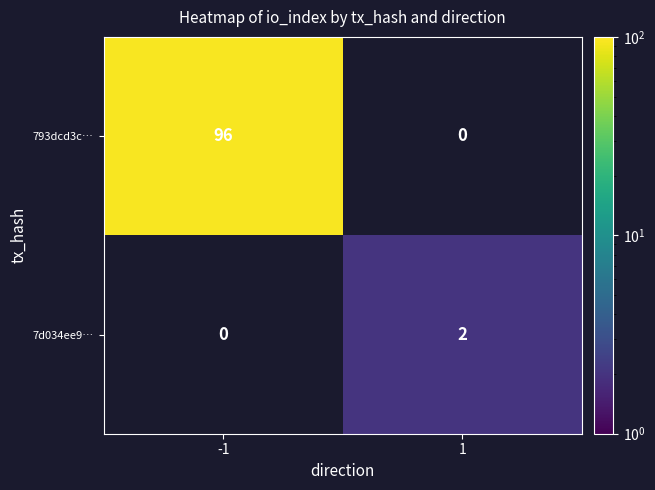

What is the total value across all series at -1?

96